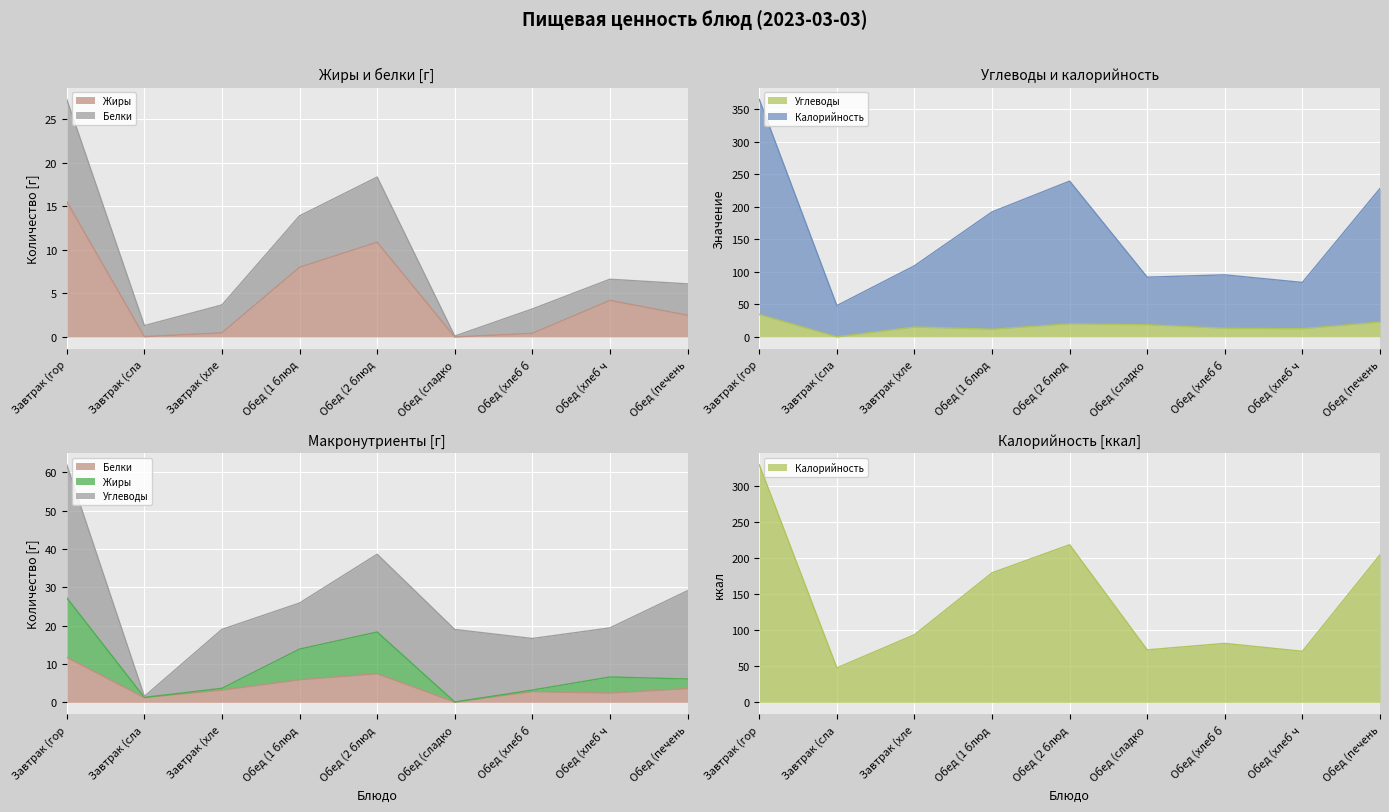

The value of Жиры at Обед (1 блюд is 3.7. True or false?

False